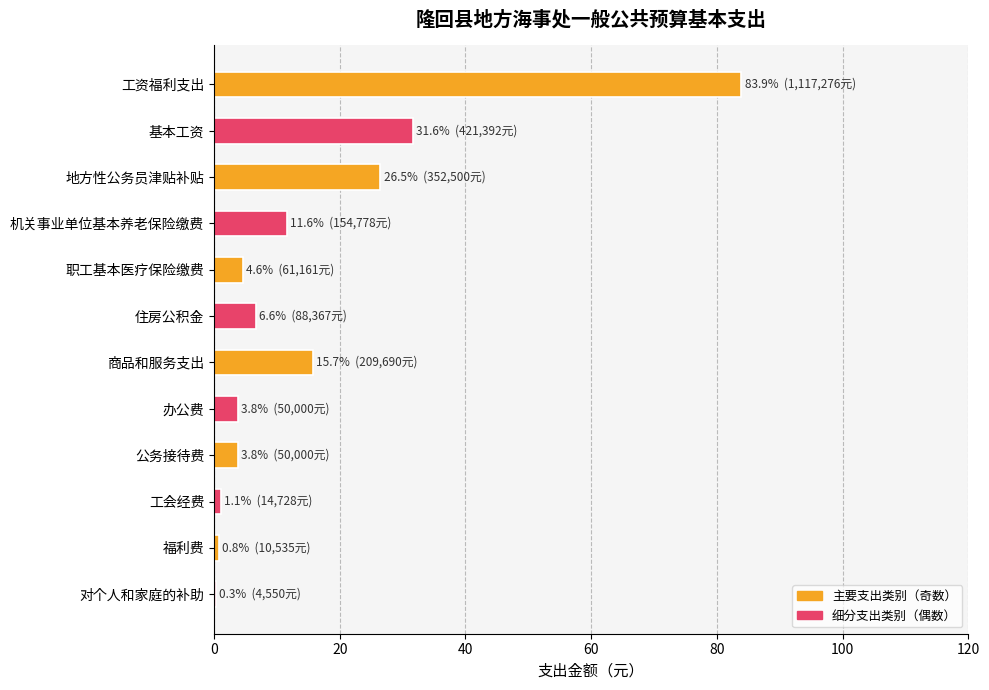

Are the bars horizontal?

Yes